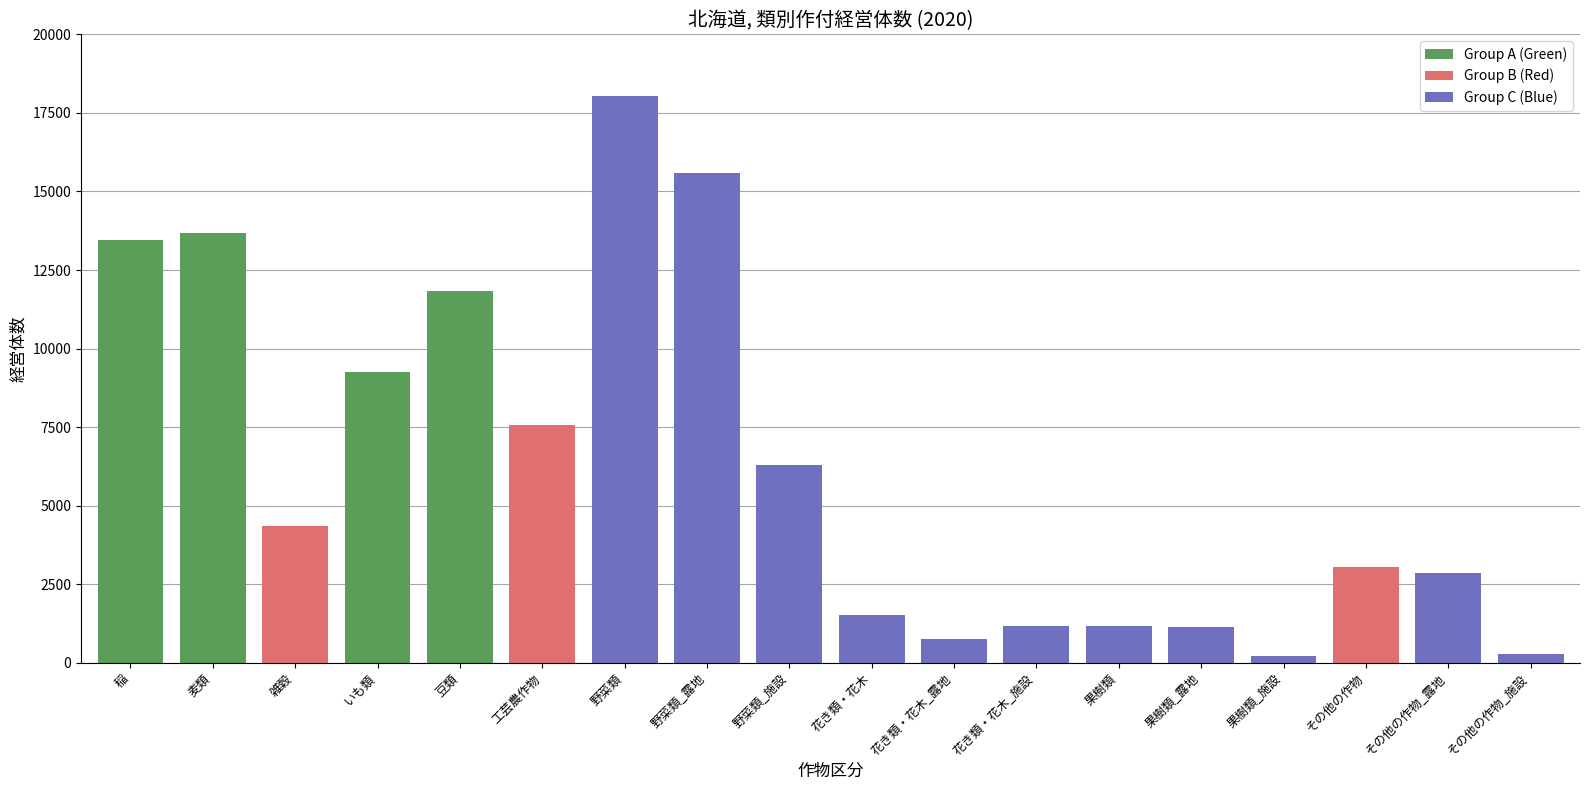

What is the label of the 7th bar from the left?

野菜類